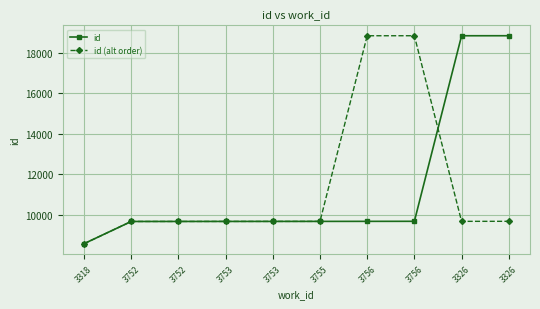

The value of id (alt order) at 3318 is 2913. True or false?

False